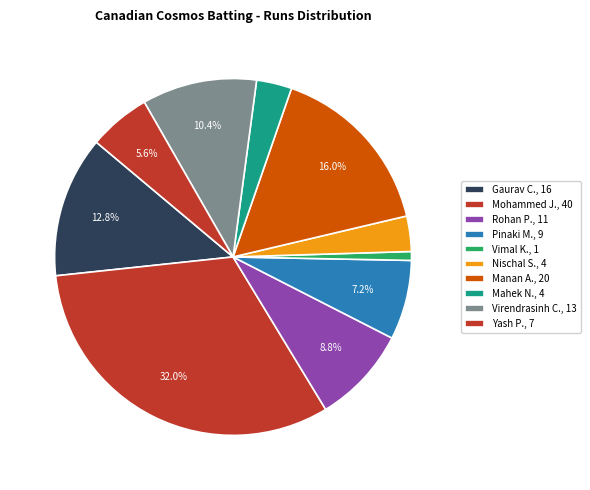

Which category has the biggest portion of the pie?

Mohammed Javed